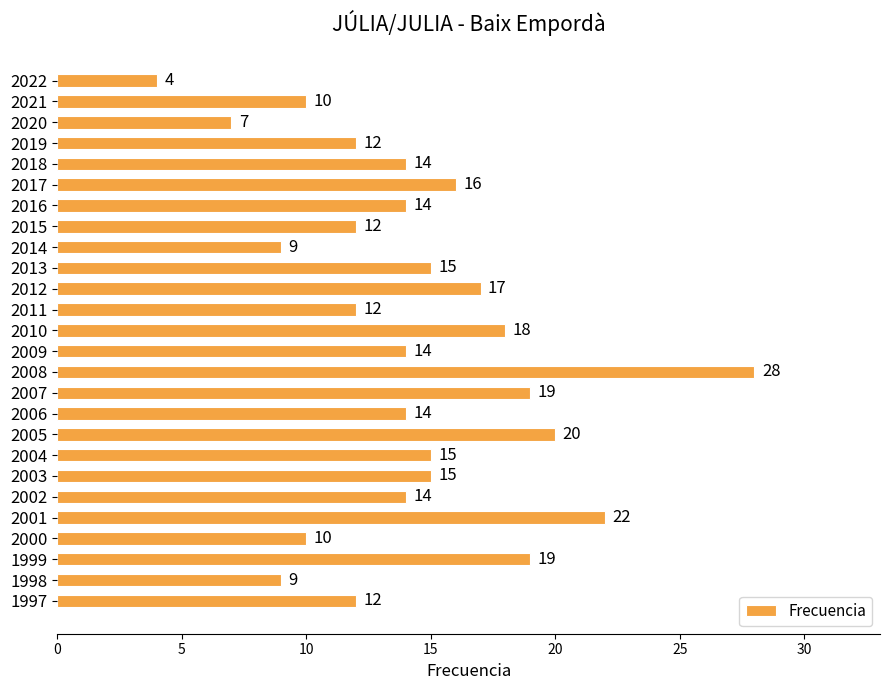

The chart shows a value of 12 at 2019. True or false?

True